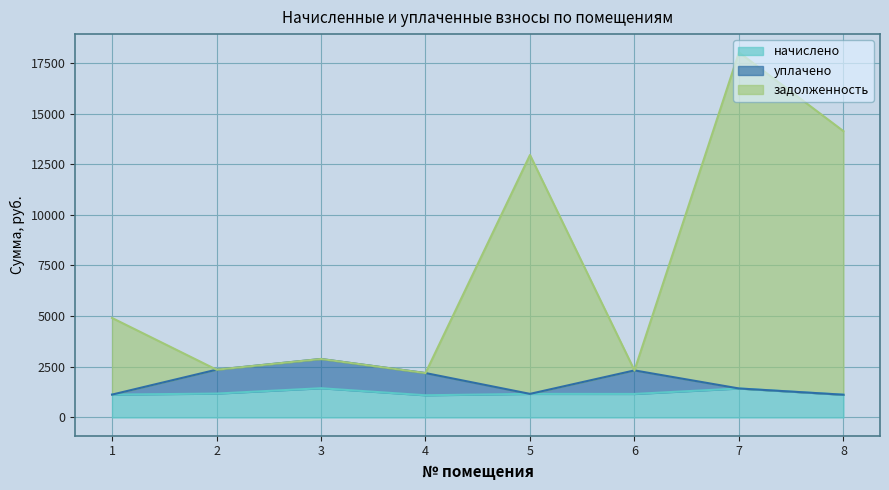

True or false: начислено has more than 0 interior local peaks.

True